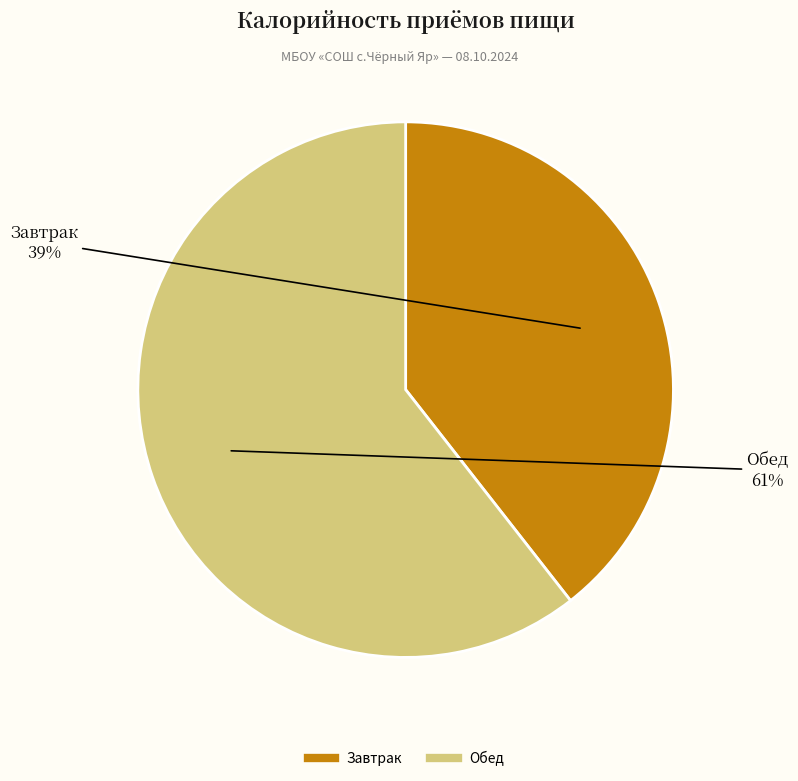

Rank the categories by value from lowest to highest.

Завтрак, Обед